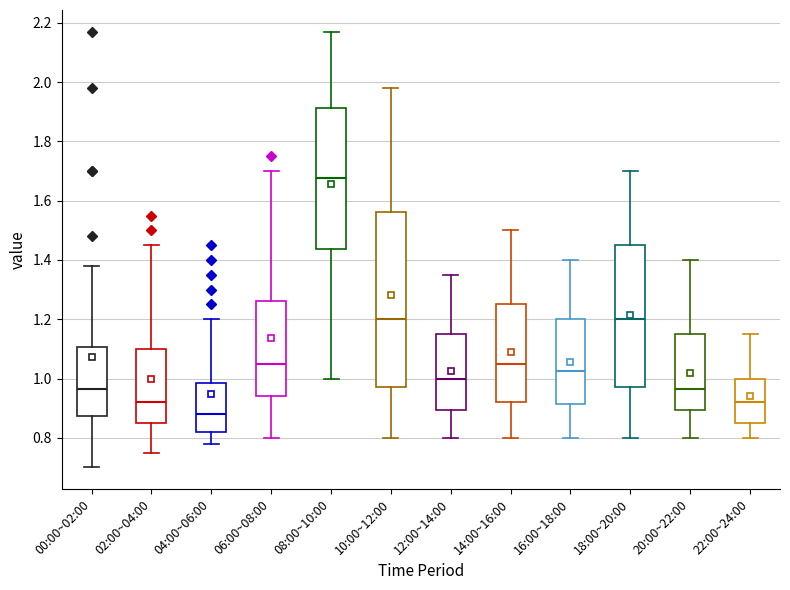

Reading left to right, read every box against the y-axis: the position of its median line, the range the box covers, and the ends of its whiskers. The values are not printed on the chart, so give them approximately, as read against the axis.

00:00~02:00: median 0.96, box 0.88 to 1.10, whiskers 0.70 to 1.38
02:00~04:00: median 0.92, box 0.86 to 1.10, whiskers 0.76 to 1.46
04:00~06:00: median 0.88, box 0.82 to 0.98, whiskers 0.78 to 1.20
06:00~08:00: median 1.06, box 0.94 to 1.26, whiskers 0.80 to 1.70
08:00~10:00: median 1.68, box 1.44 to 1.92, whiskers 1.00 to 2.18
10:00~12:00: median 1.20, box 0.98 to 1.56, whiskers 0.80 to 1.98
12:00~14:00: median 1.00, box 0.90 to 1.16, whiskers 0.80 to 1.36
14:00~16:00: median 1.06, box 0.92 to 1.26, whiskers 0.80 to 1.50
16:00~18:00: median 1.02, box 0.92 to 1.20, whiskers 0.80 to 1.40
18:00~20:00: median 1.20, box 0.98 to 1.46, whiskers 0.80 to 1.70
20:00~22:00: median 0.96, box 0.90 to 1.16, whiskers 0.80 to 1.40
22:00~24:00: median 0.92, box 0.86 to 1.00, whiskers 0.80 to 1.16